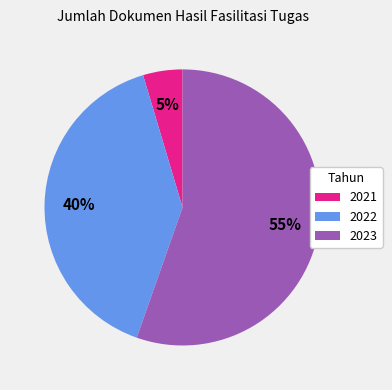

How many segments does this pie chart have?

3